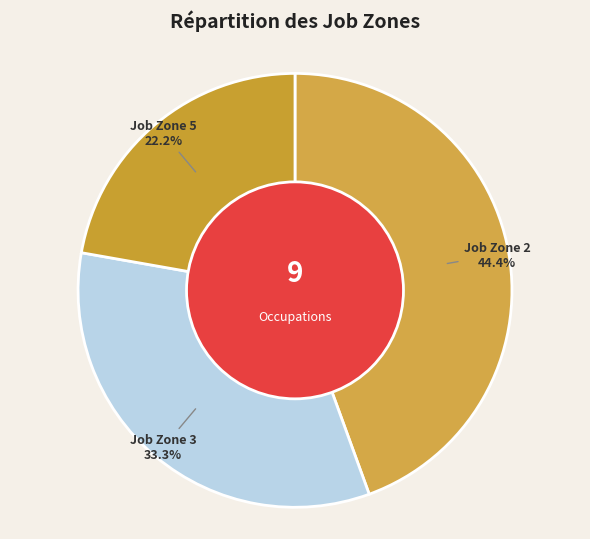

Does any single category account for the majority?

No